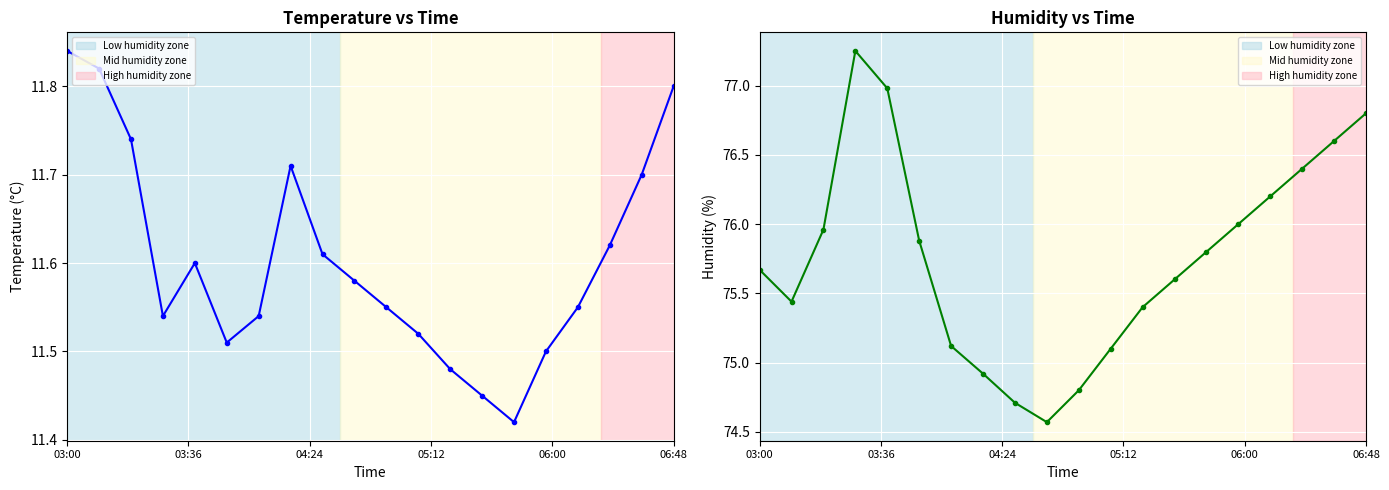

True or false: temperature has more than 2 interior local peaks.

False